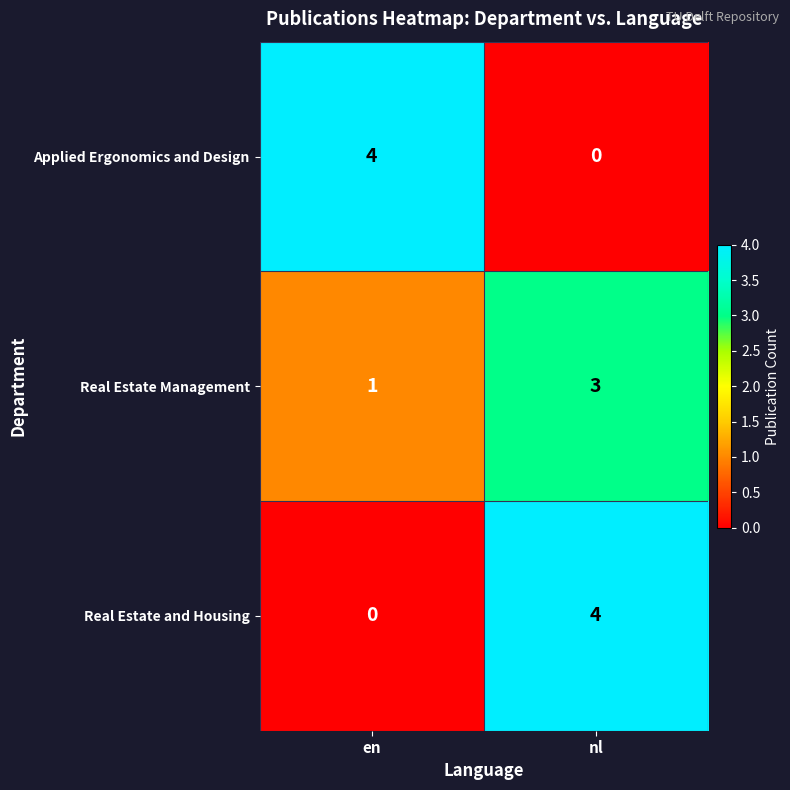

Rank the categories by Applied Ergonomics and Design value from highest to lowest.

en, nl